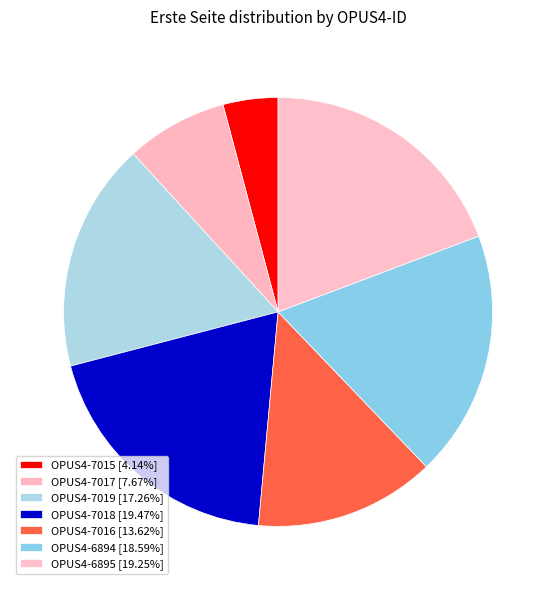

To the nearest percent, what percentage of the pie is OPUS4-7017?

8%